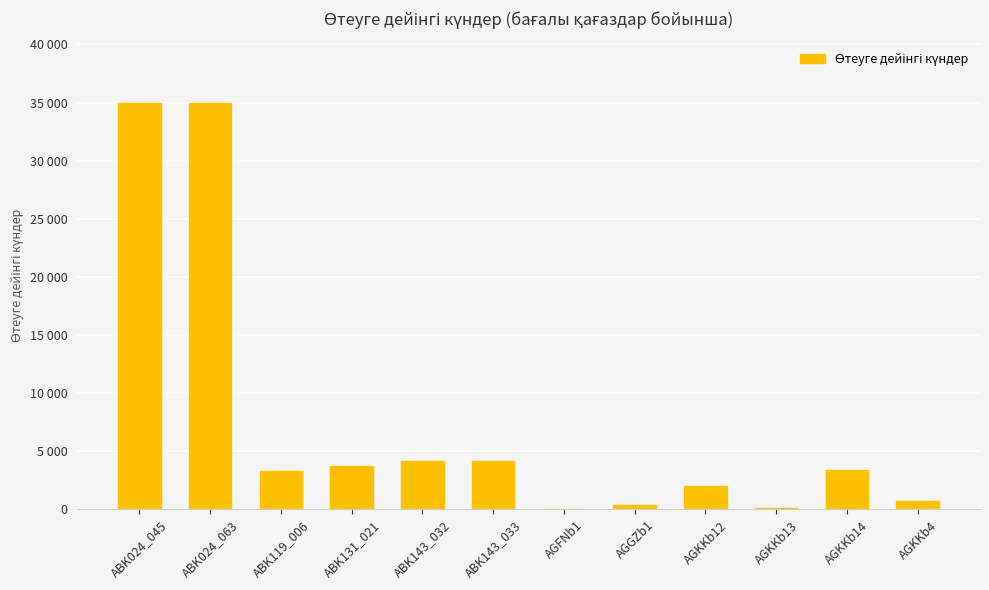

The chart shows a value of 4180 at ABK143_032. True or false?

True